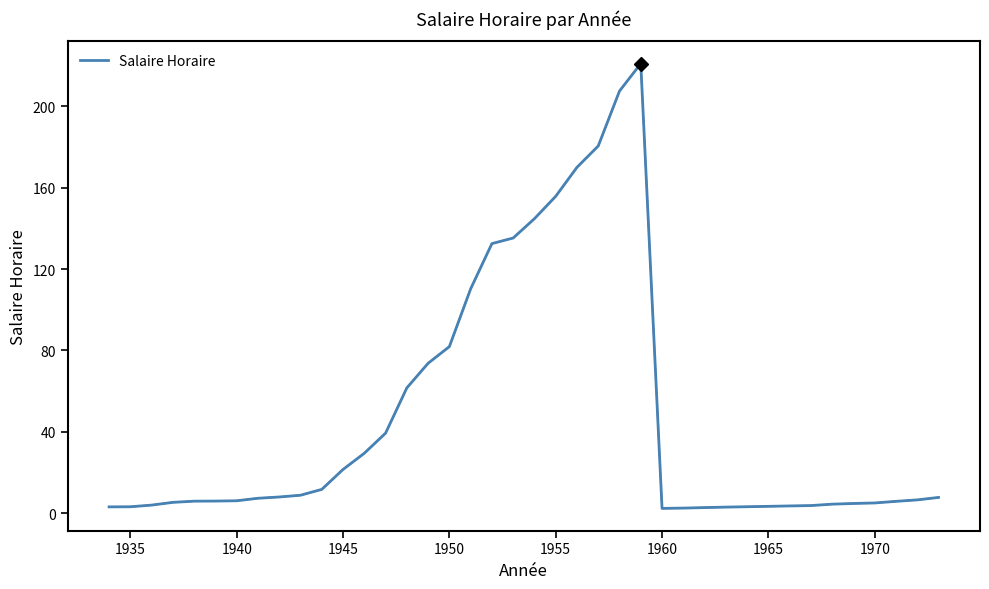

What is the greatest value displayed?

221.0